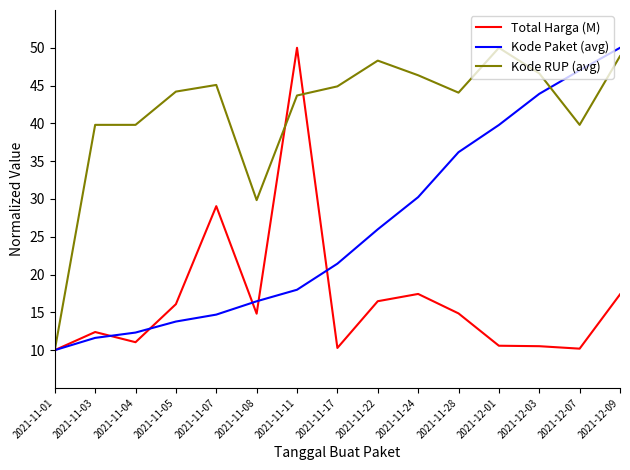

Count the number of data series in this chart.

3